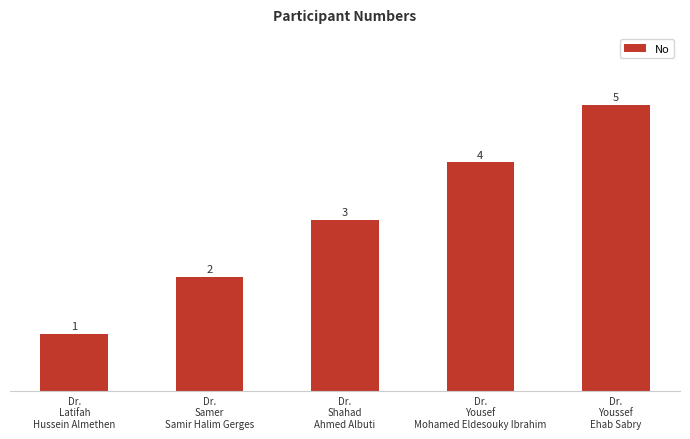

What is the greatest value displayed?

5